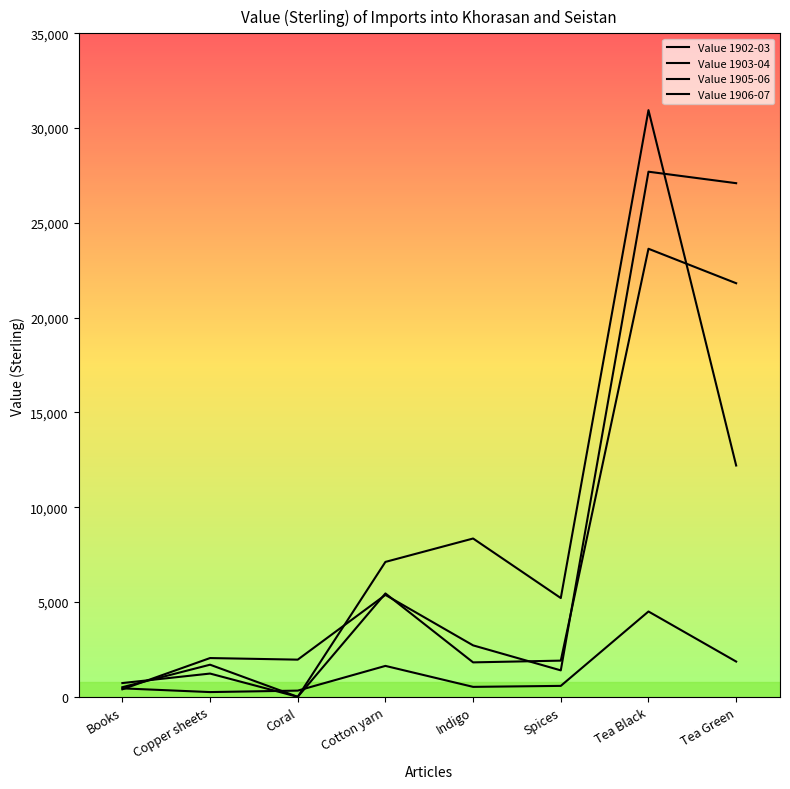

Reading left to right, transcribe all the data shown in this chart.

Value 1902-03: Books=398	Copper sheets=2046	Coral=1962	Cotton yarn=5377	Indigo=2715	Spices=1396	Tea Black=27701	Tea Green=27095
Value 1903-04: Books=727	Copper sheets=1228	Coral=0	Cotton yarn=5454	Indigo=1818	Spices=1910	Tea Black=23636	Tea Green=21818
Value 1905-06: Books=508	Copper sheets=1695	Coral=0	Cotton yarn=7118	Indigo=8352	Spices=5211	Tea Black=30948	Tea Green=12203
Value 1906-07: Books=447	Copper sheets=251	Coral=328	Cotton yarn=1632	Indigo=526	Spices=578	Tea Black=4502	Tea Green=1861